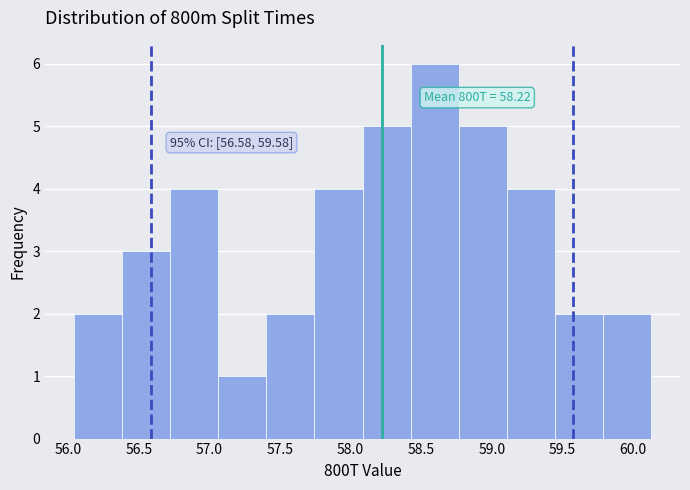

Which range on the x-axis has the tallest bar?

58.45 to 58.75